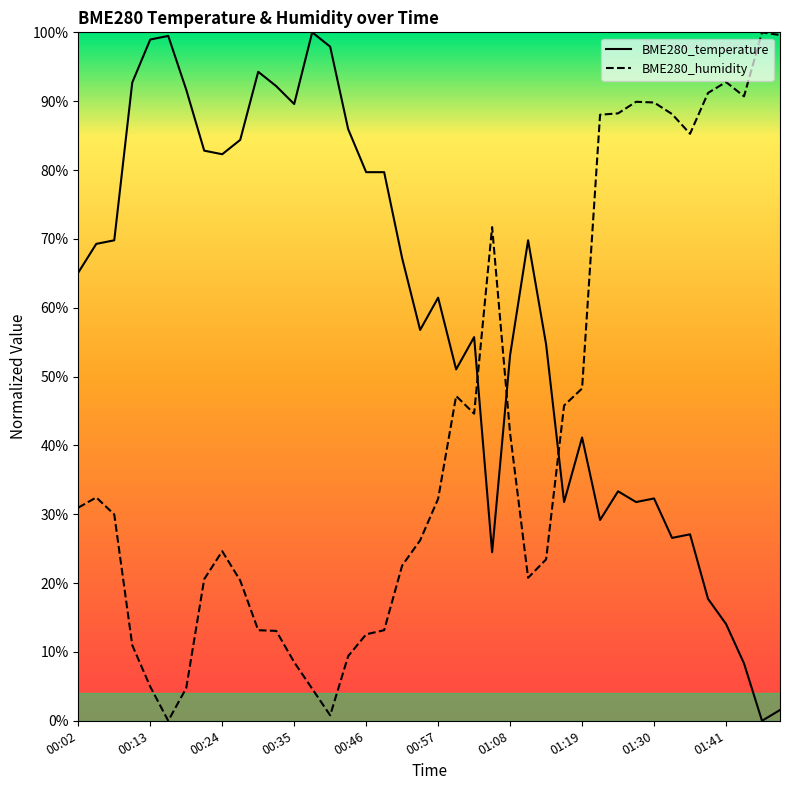

Reading right to left, extract all data points from this chart.

BME280_temperature: 0.0	0.0	0.1	0.1	0.2	0.3	0.3	0.3	0.3	0.3	0.3	0.4	0.3	0.5	0.7	0.5	0.2	0.6	0.5	0.6	0.6	0.7	0.8	0.8	0.9	1.0	1.0	0.9	0.9	0.9	0.8	0.8	0.8	0.9	1.0	1.0	0.9	0.7	0.7	0.7
BME280_humidity: 1.0	1.0	0.9	0.9	0.9	0.9	0.9	0.9	0.9	0.9	0.9	0.5	0.5	0.2	0.2	0.4	0.7	0.4	0.5	0.3	0.3	0.2	0.1	0.1	0.1	0.0	0.0	0.1	0.1	0.1	0.2	0.2	0.2	0.0	0.0	0.0	0.1	0.3	0.3	0.3